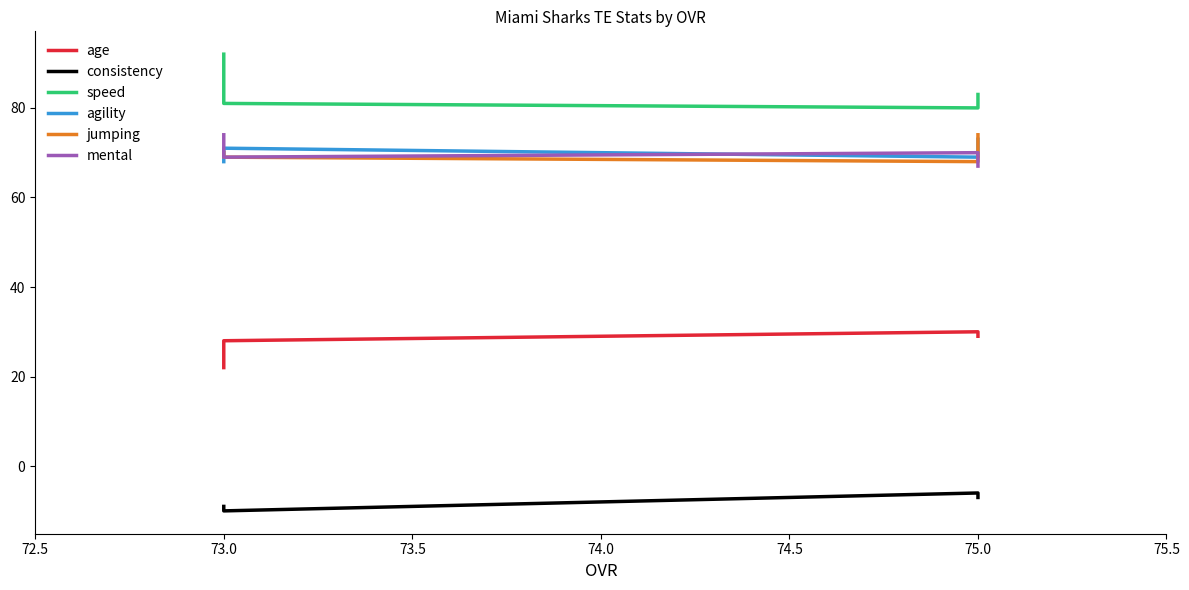

What is the difference between the second highest and second lowest values in the speed series?

2